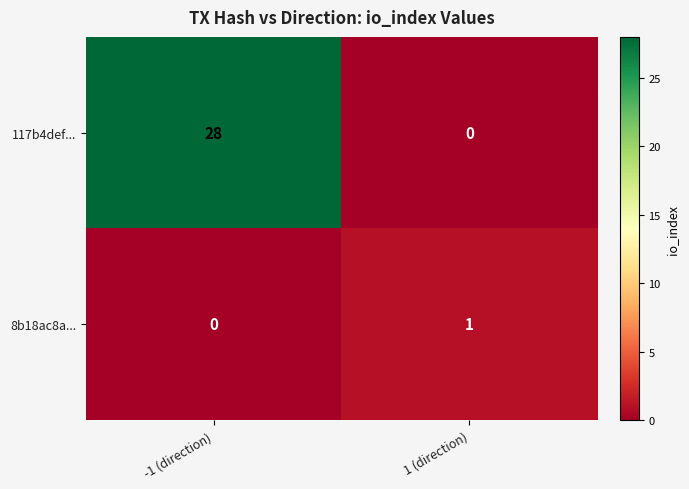

What is the total value across all series at 1 (direction)?

1